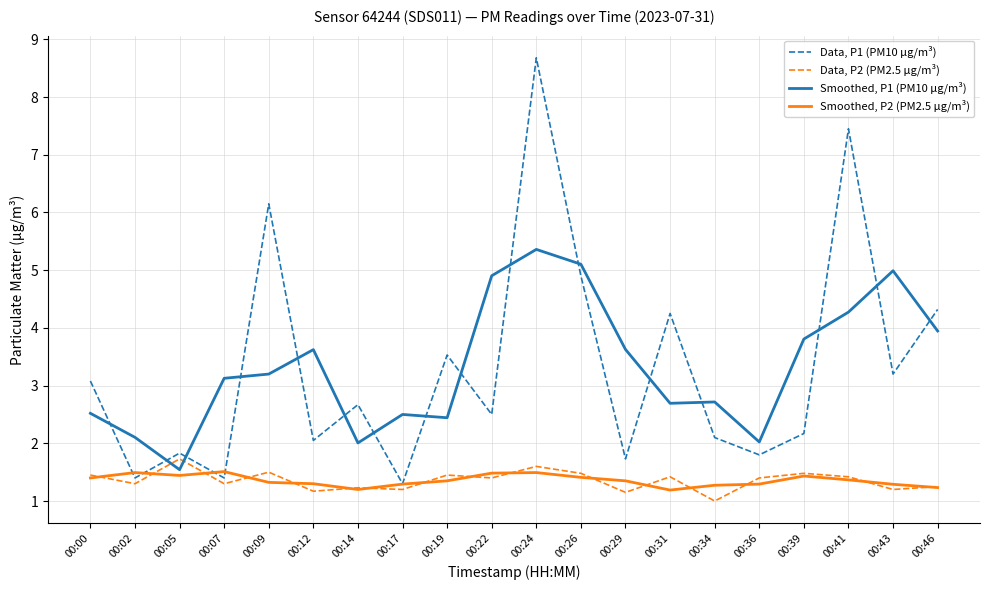

Is it true that Data, P2 (PM2.5 µg/m³) equals 1.2 at 00:43?

True